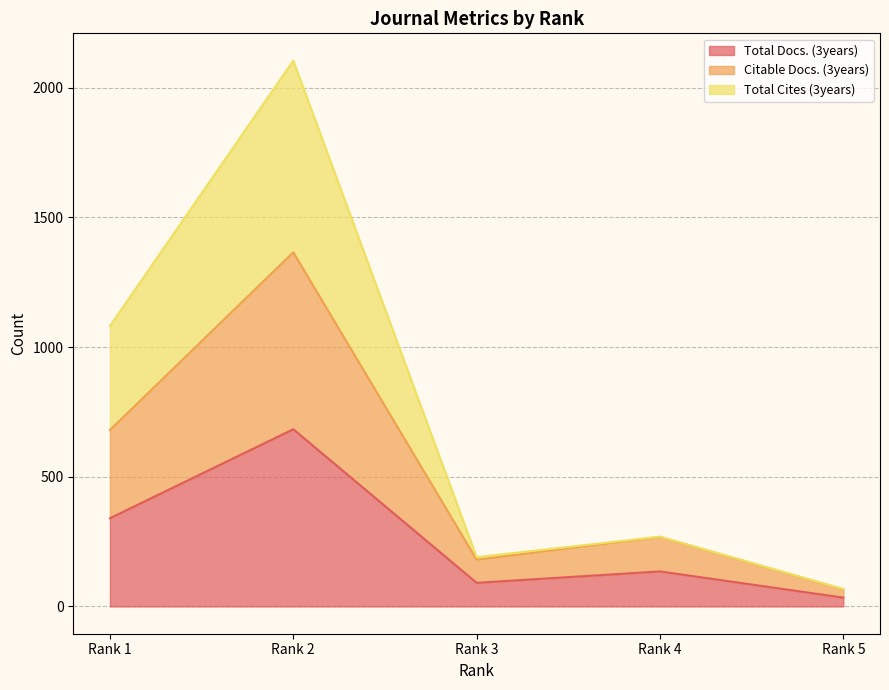

In Total Cites (3years), how many points are higher than both neighbors (excluding endpoints)?

2